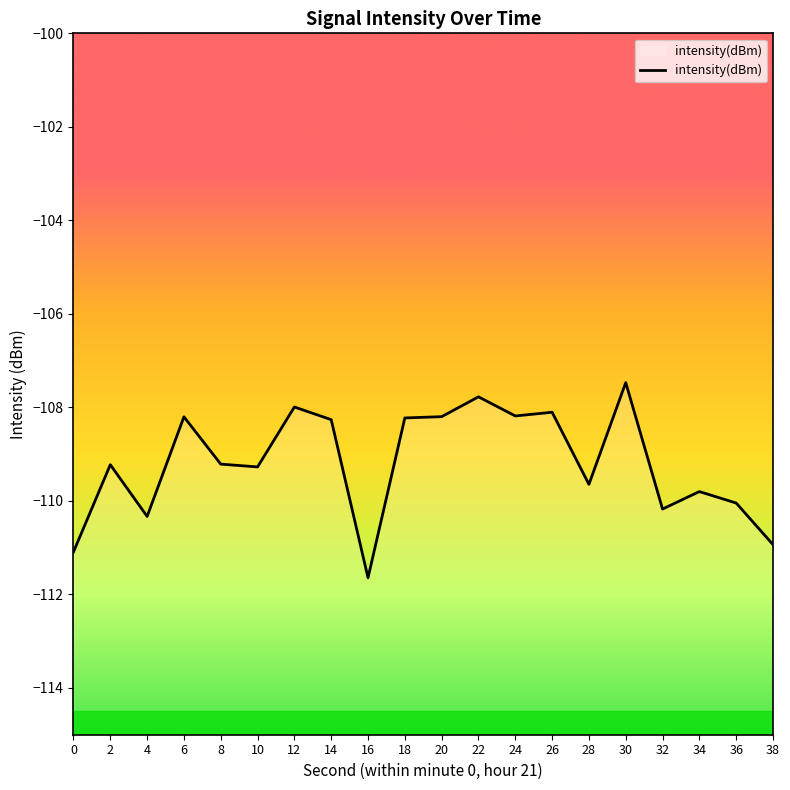

What is the greatest value displayed?

-107.5